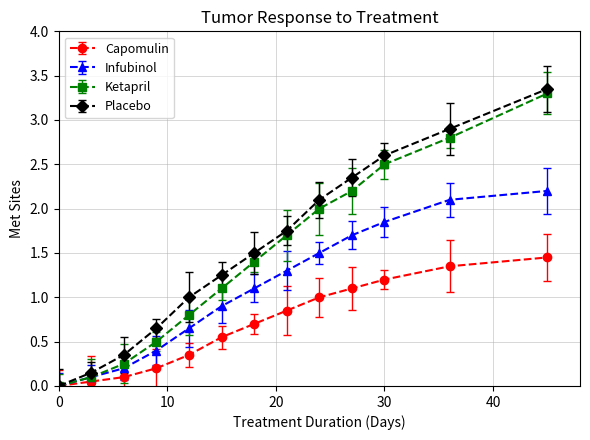

Which series has the widest spread of values?

Placebo